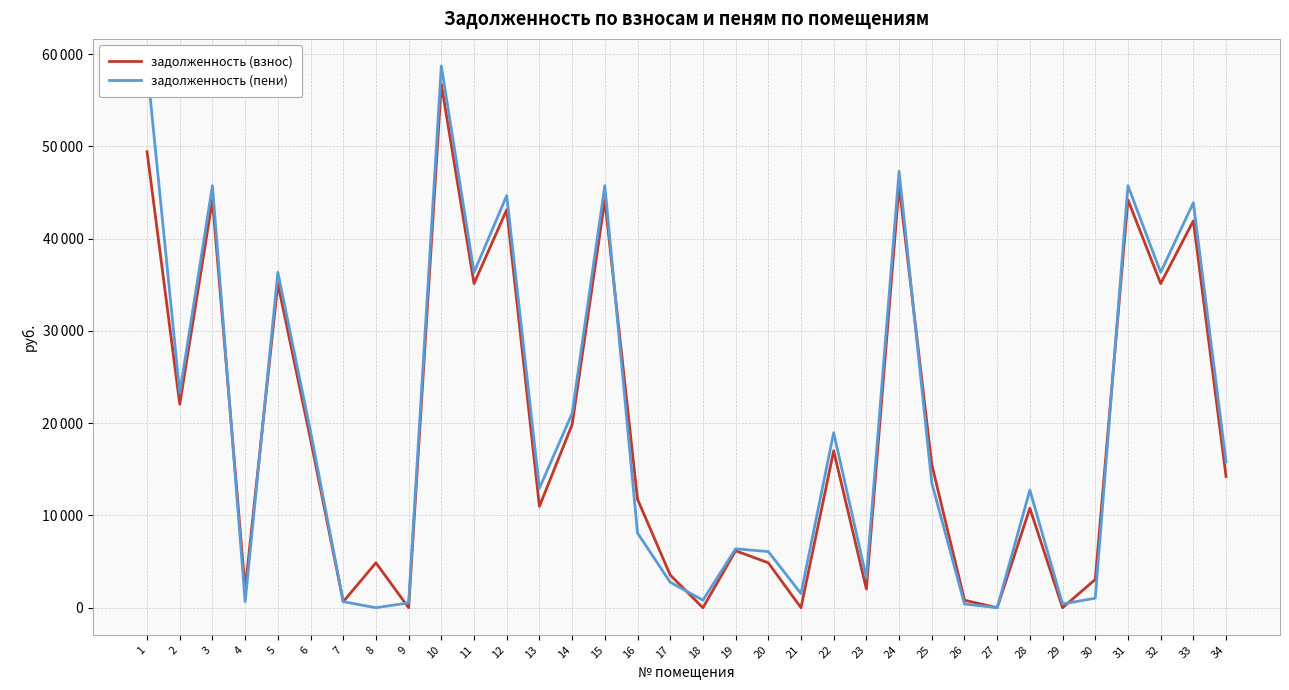

How many data points in задолженность (взнос) are above 14223?

16